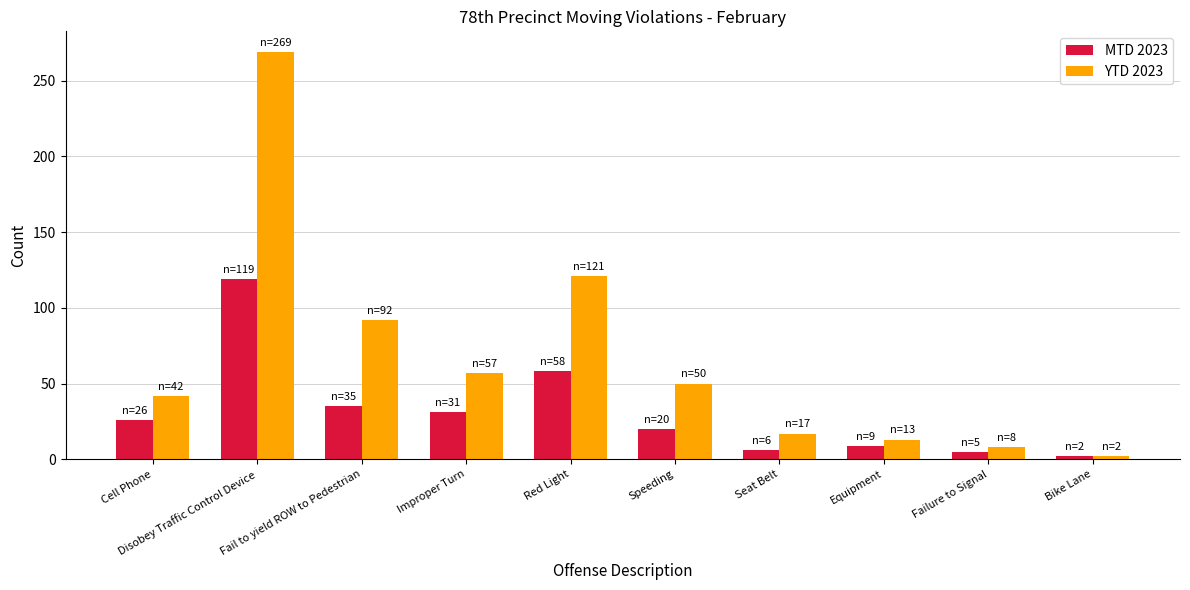

The value of MTD 2023 at Seat Belt is 6. True or false?

True